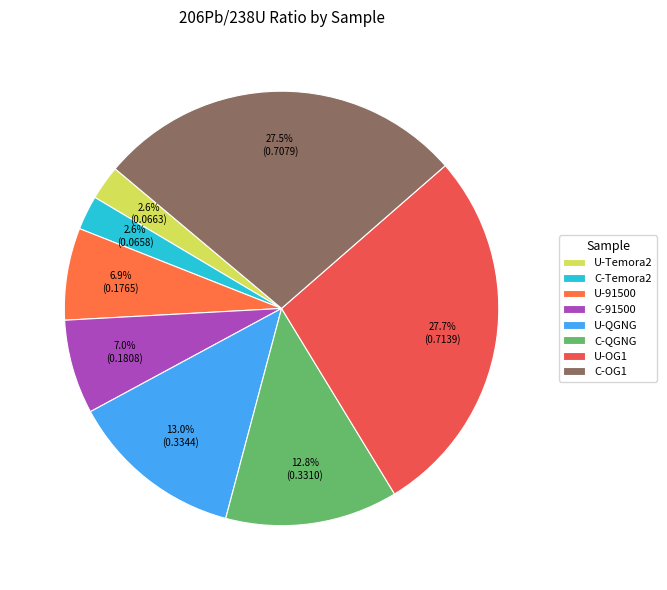

To the nearest percent, what is the average slice percentage?

12%